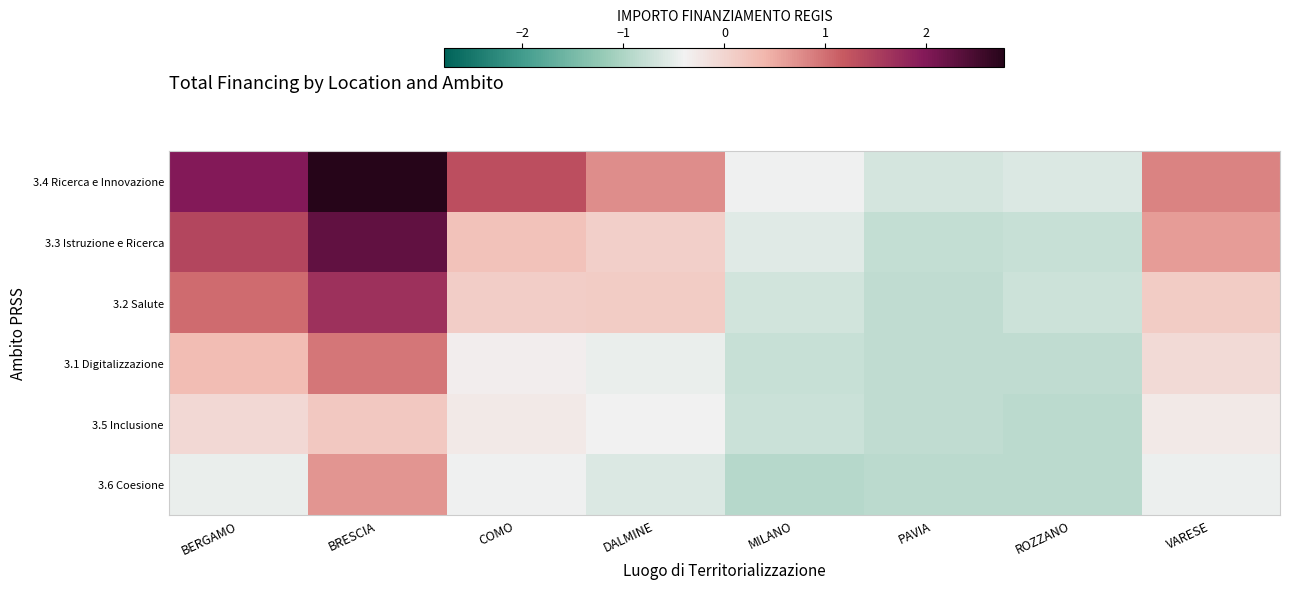

Which has a higher value, ROZZANO or BERGAMO?

BERGAMO